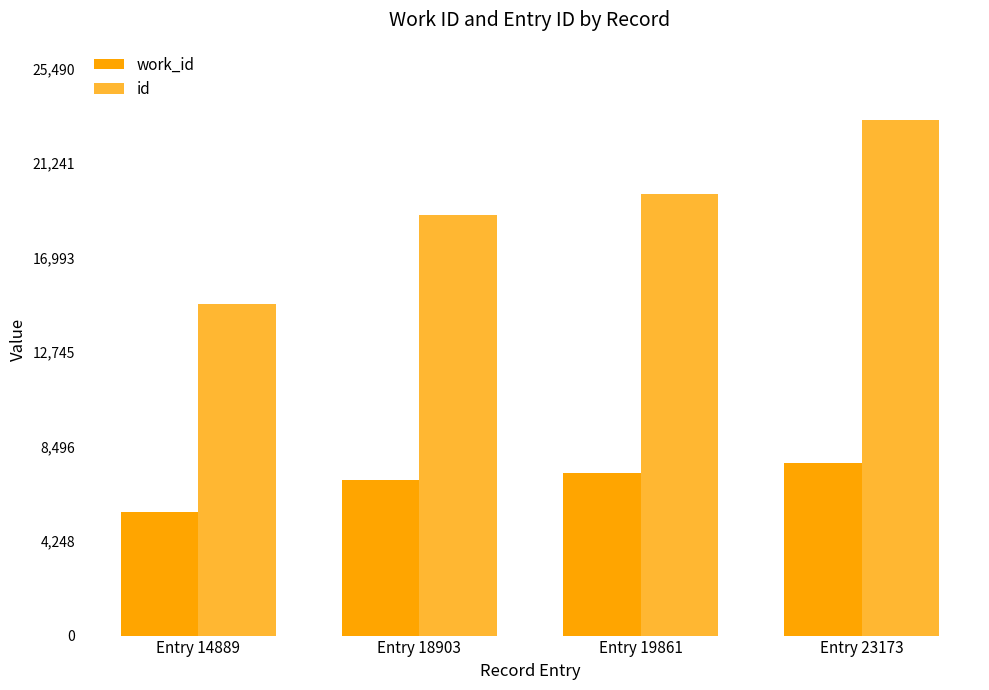

Reading left to right, extract all data points from this chart.

work_id: Entry 14889=5574	Entry 18903=7013	Entry 19861=7293	Entry 23173=7760
id: Entry 14889=14889	Entry 18903=18903	Entry 19861=19861	Entry 23173=23173